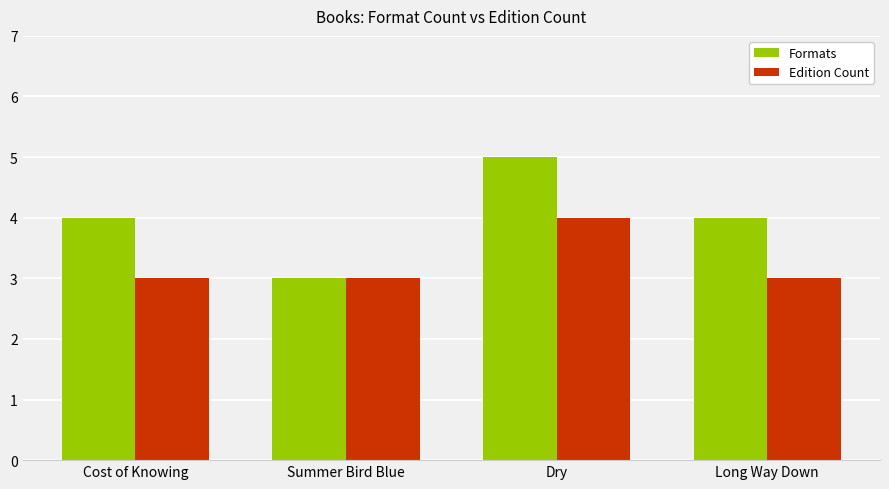

Which series has the widest spread of values?

Formats